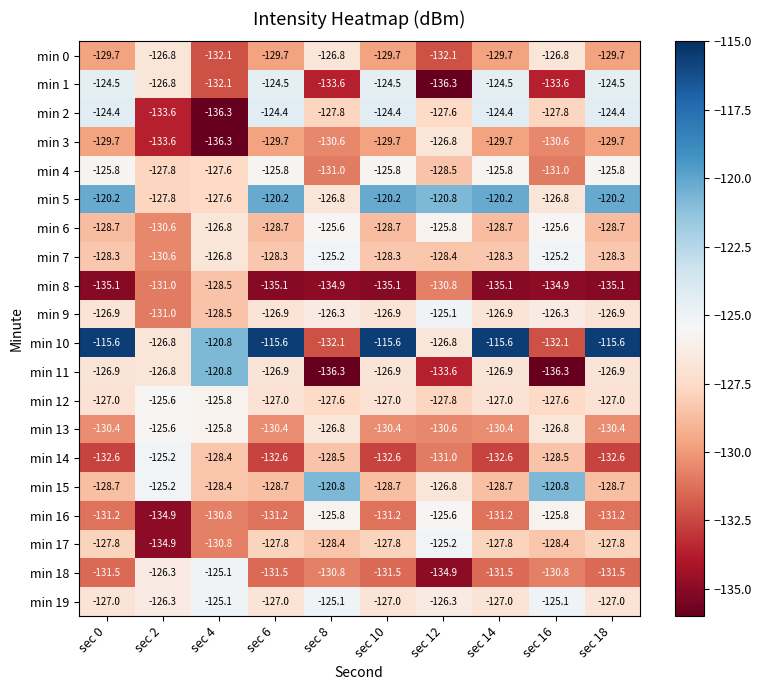

What is the sum of the min 14 values at sec 14 and sec 12?

-263.6